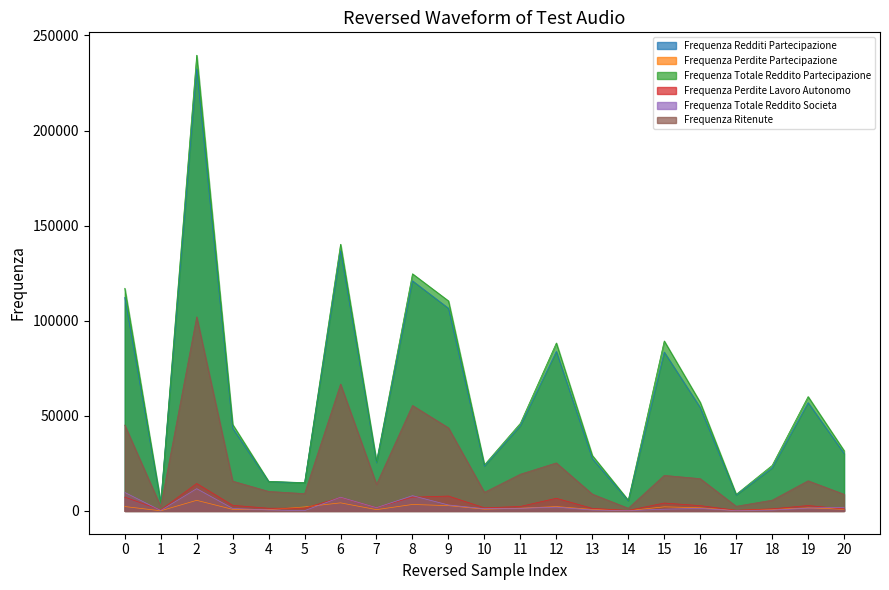

What is the sum of the Frequenza Ritenute values at 10 and 12?

35040